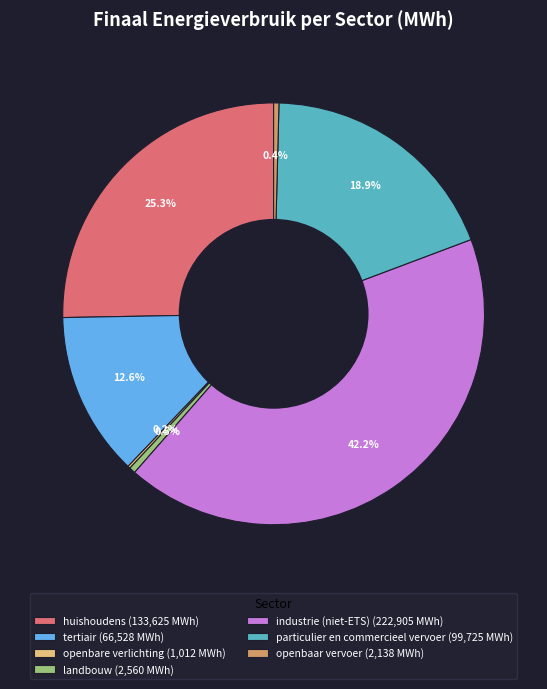

Is it true that particulier en commercieel vervoer is 25% of the pie?

False